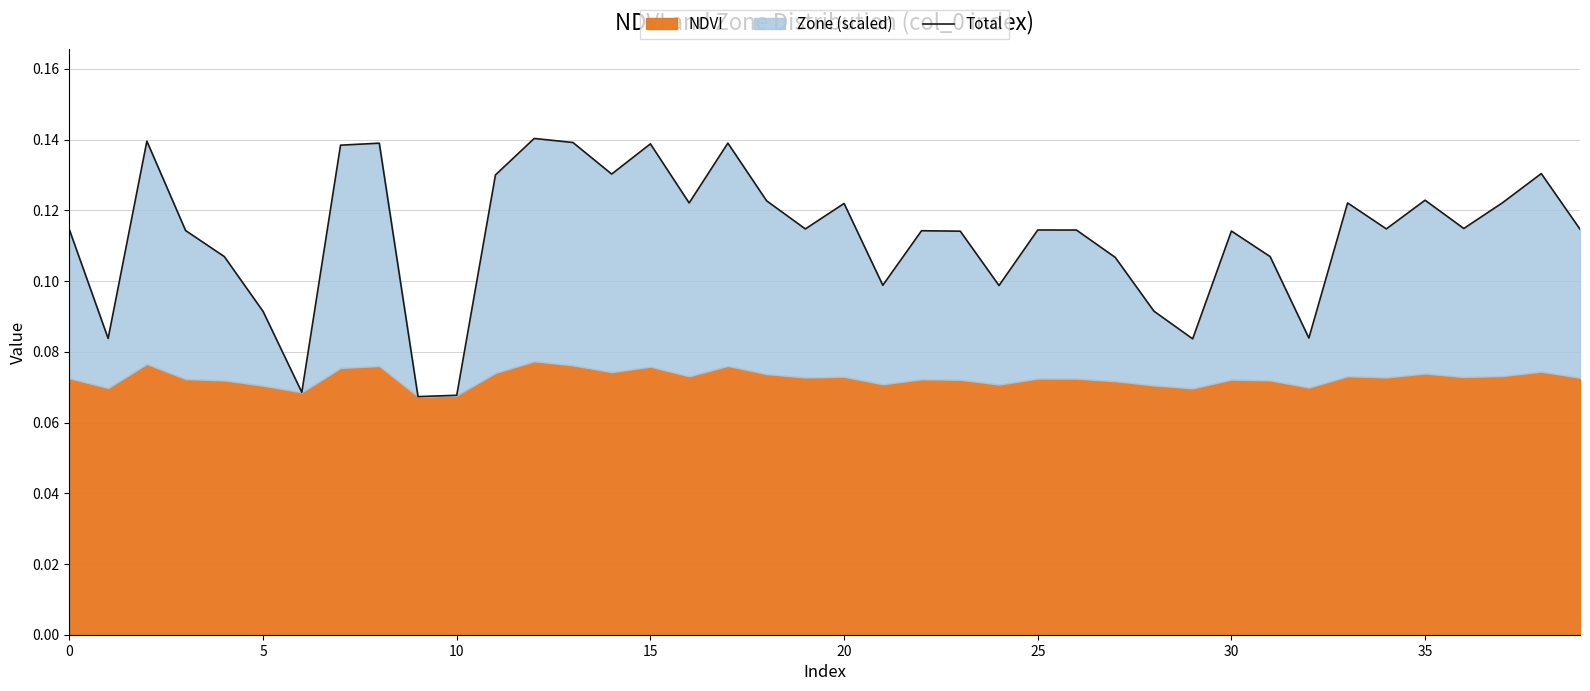

What is the label of the 4th point from the right?

36